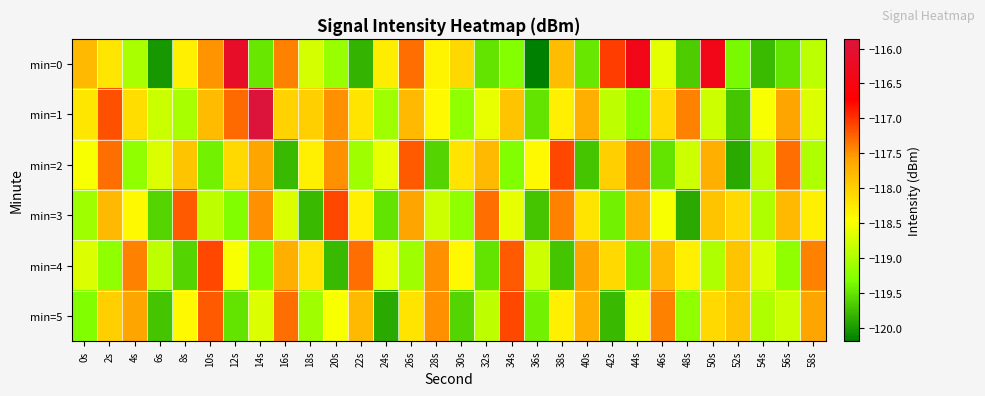

At which category is the sum across all series the highest?

26s